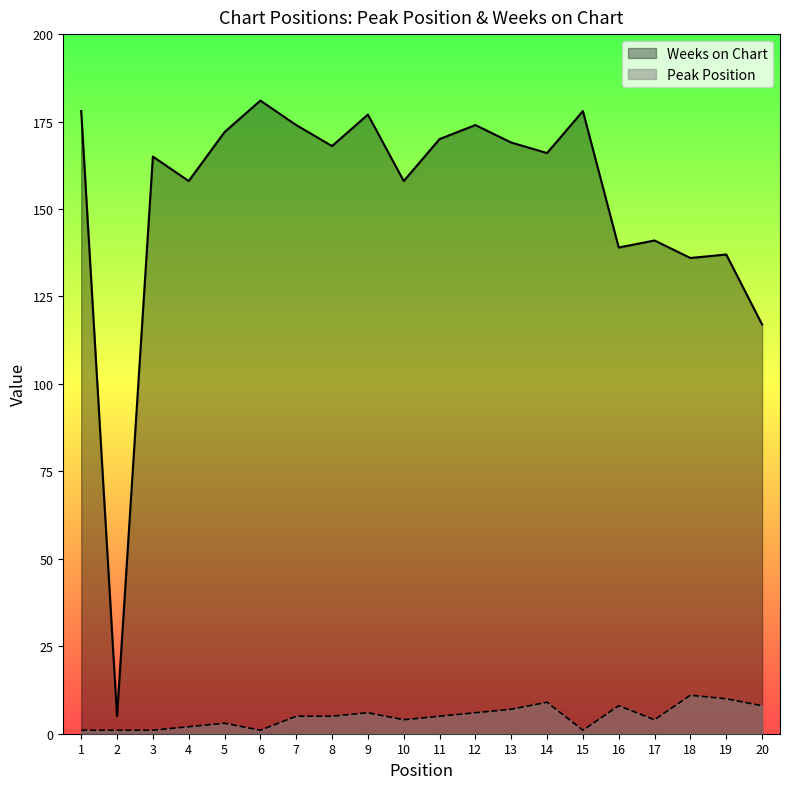

List the labels in order of Peak Position value, largest first.

18, 19, 14, 16, 20, 13, 9, 12, 7, 8, 11, 10, 17, 5, 4, 1, 2, 3, 6, 15